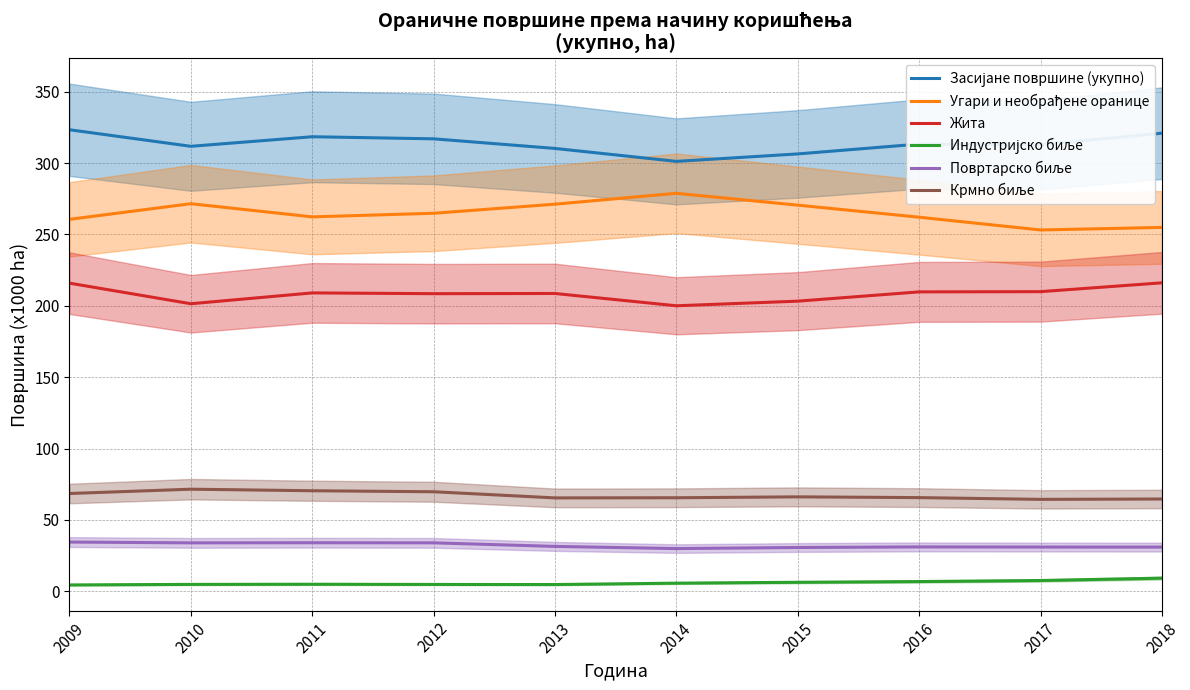

What is the value of the Жита point at the 4th from the left?

208.5